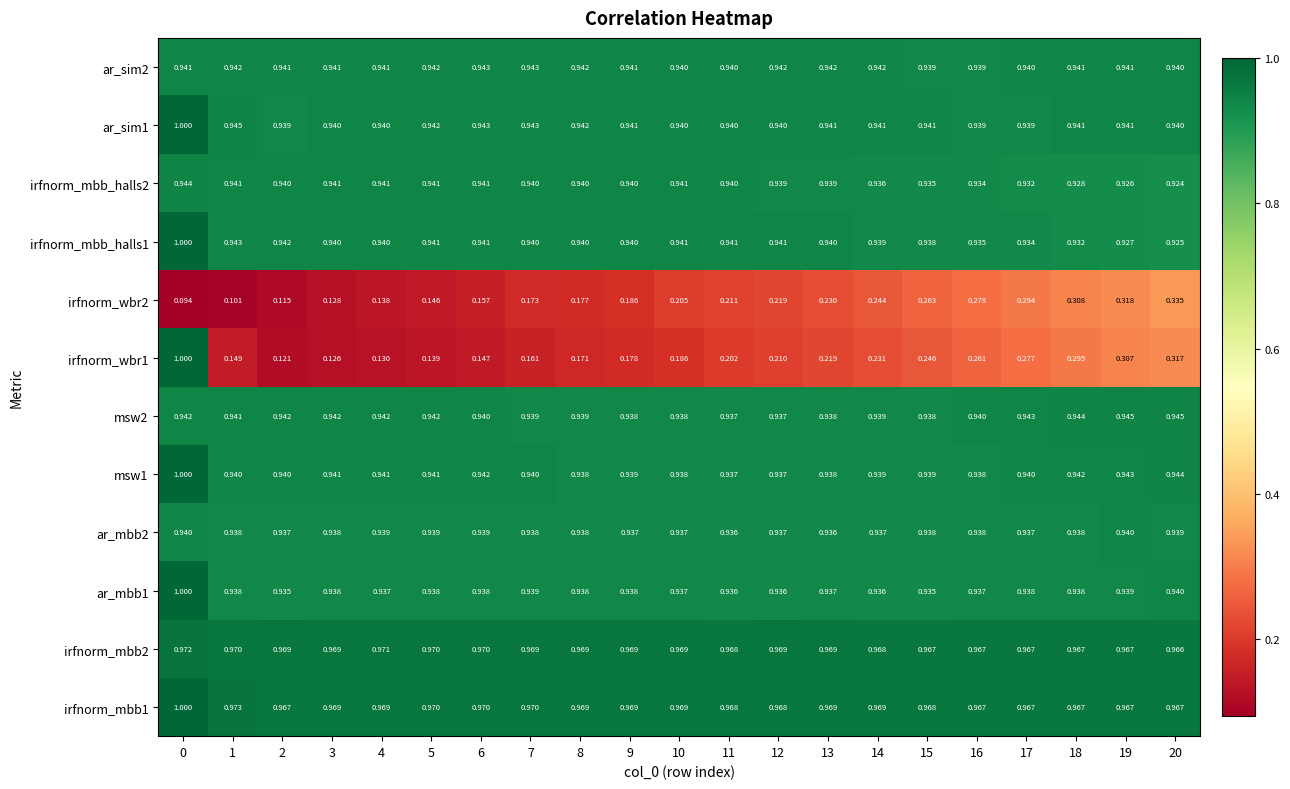

What is the difference between the highest and lowest values at 15?

0.7